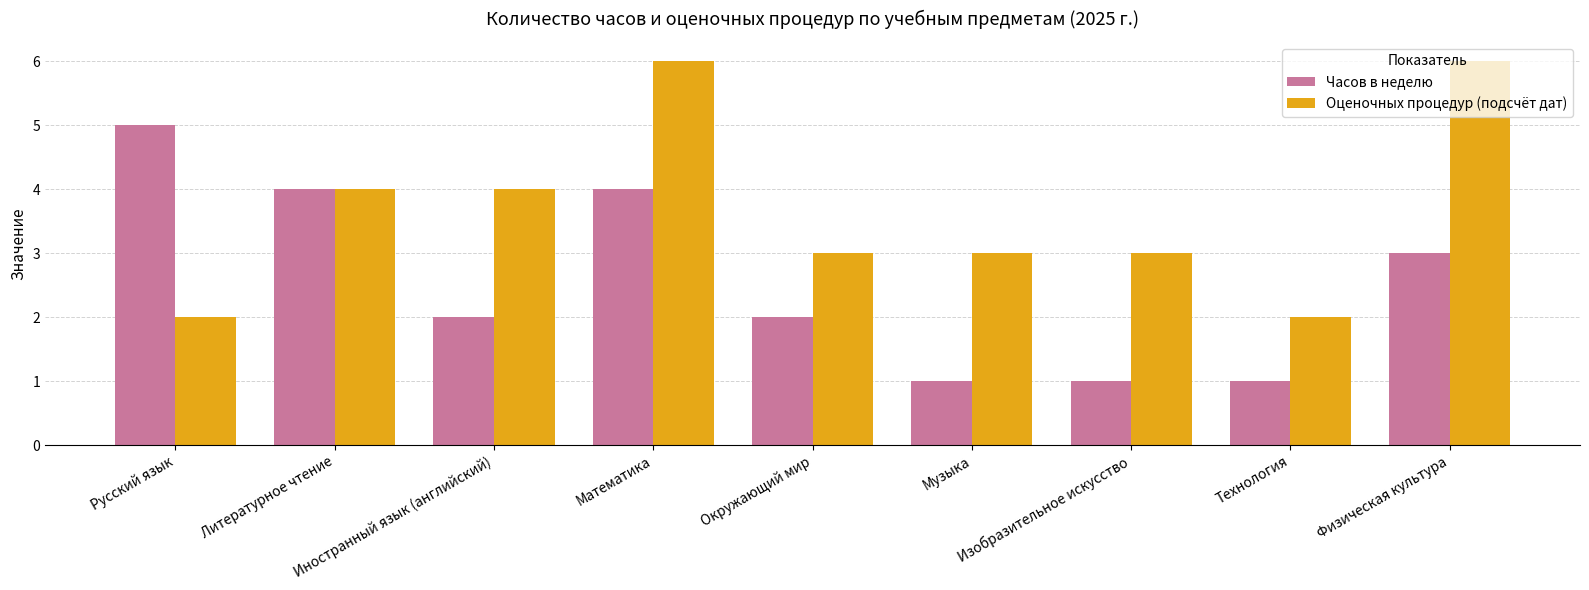

What is the sum of the Оценочных процедур (подсчёт дат) values at Технология and Иностранный язык (английский)?

6